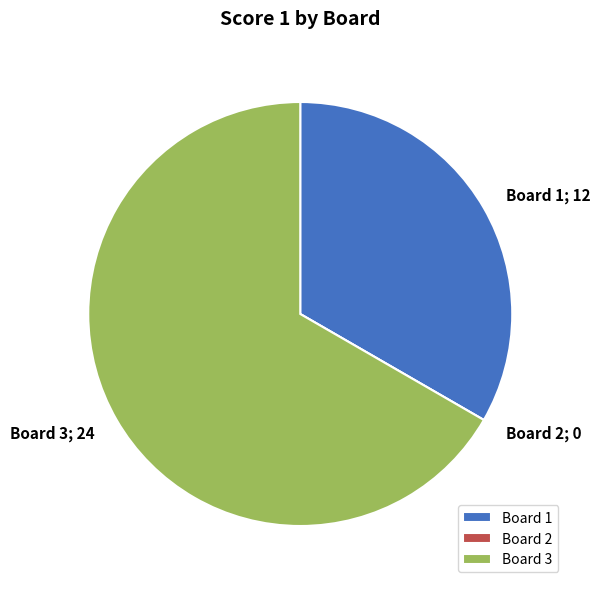

Approximately how many times larger is the value at Board 1 compared to Board 3?

0.5